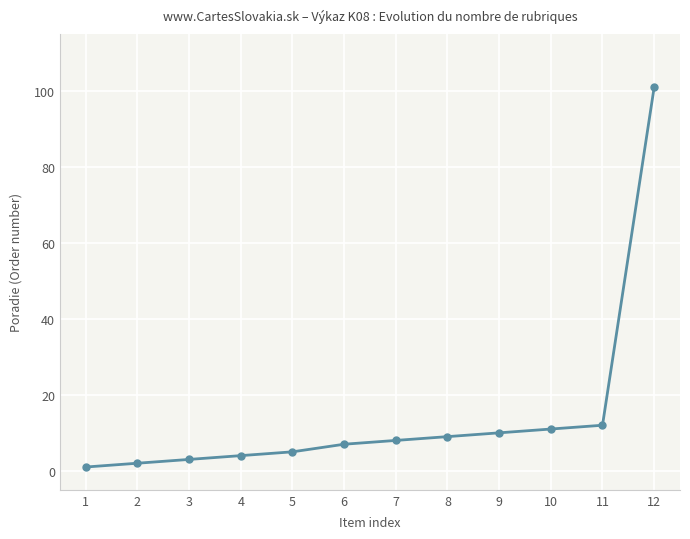

The value at 12 is 101. True or false?

True